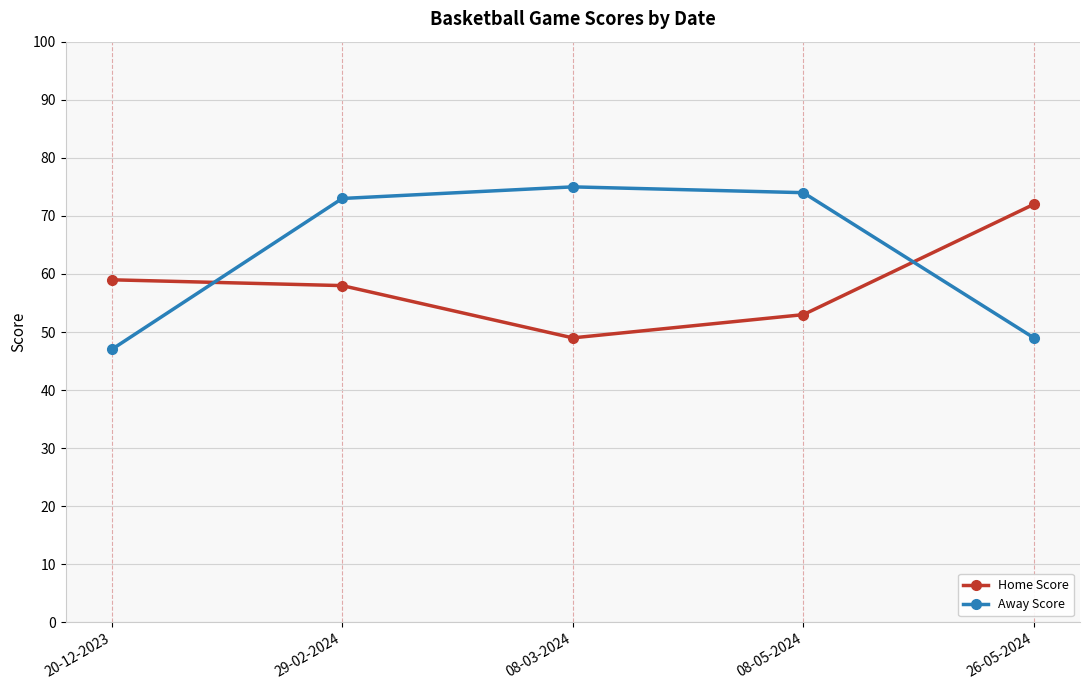

Rank the series by their maximum value, from highest to lowest.

Away Score, Home Score